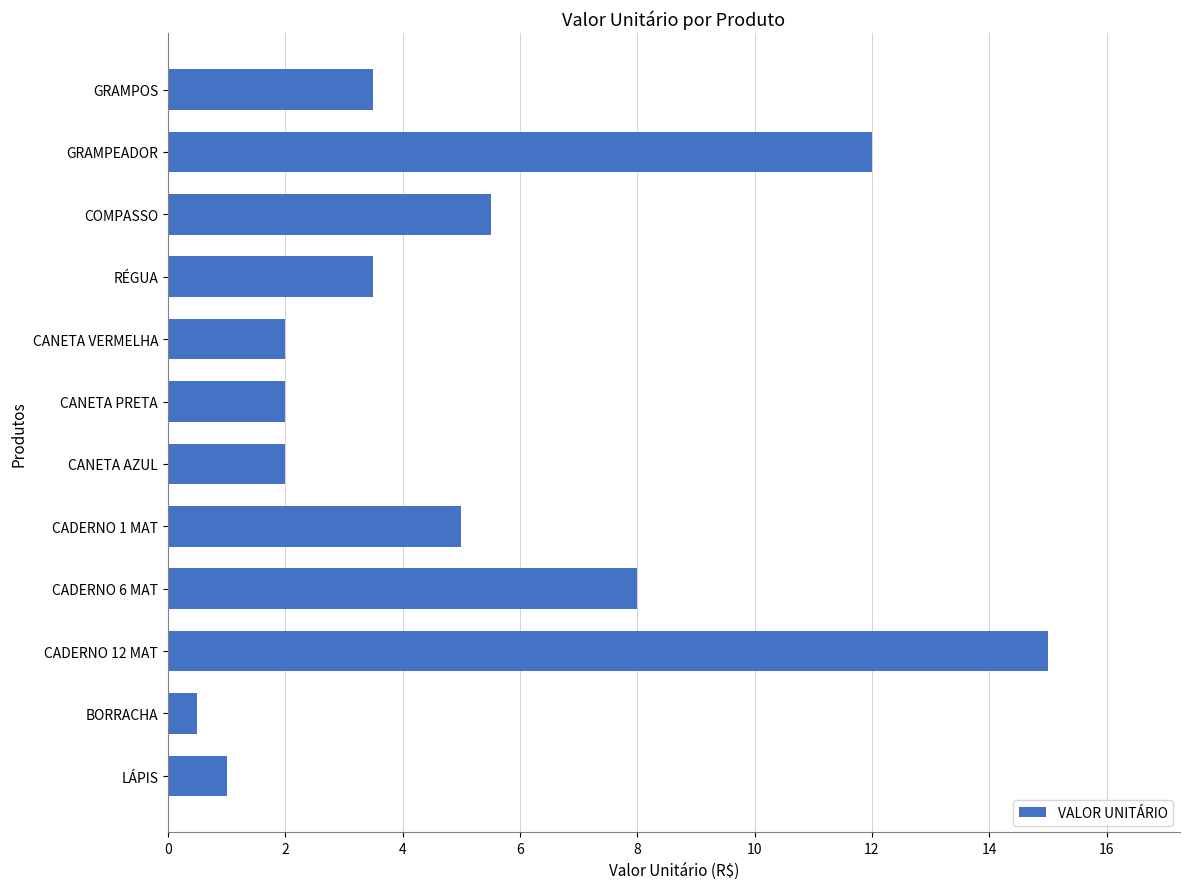

What is the smallest value displayed?

0.5